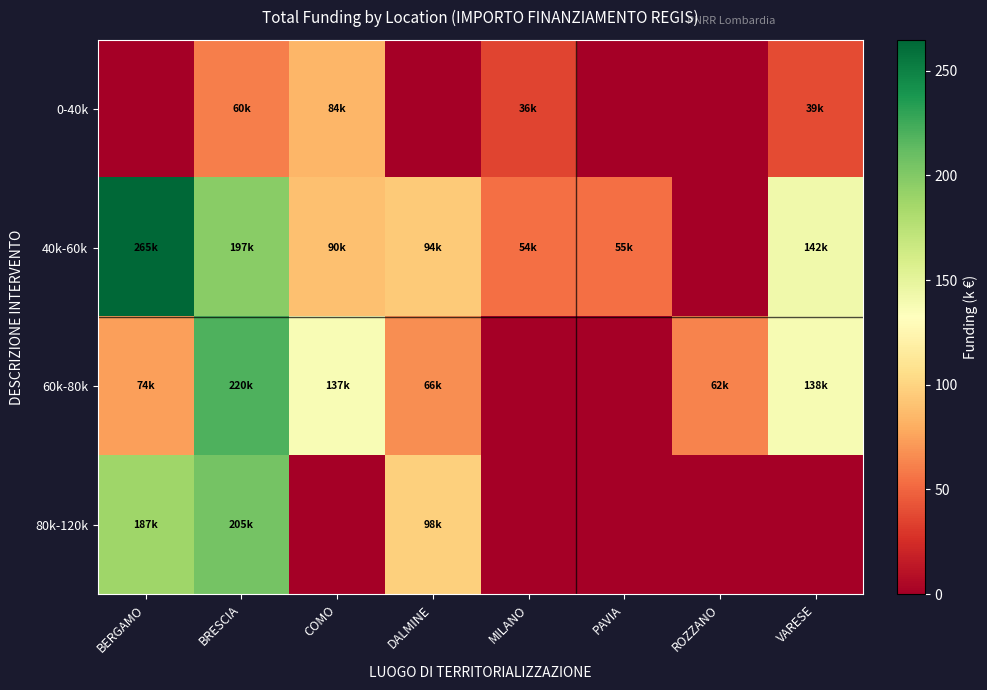

How many distinct data groups are displayed?

4